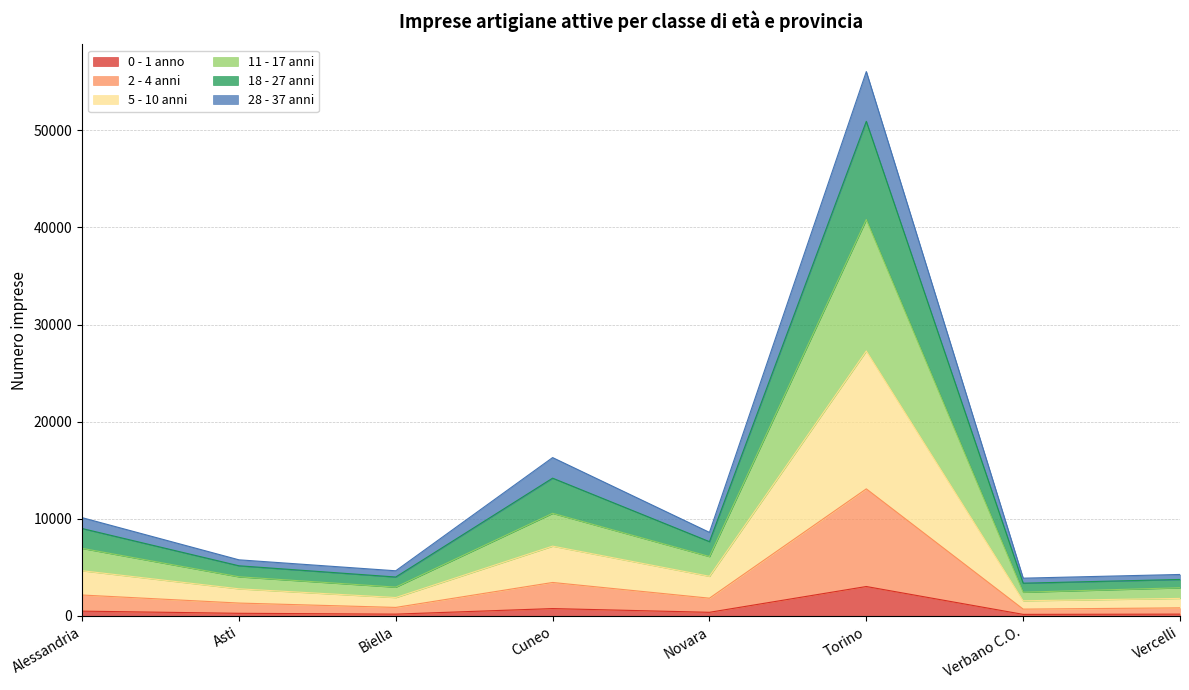

True or false: 0 - 1 anno has a value of 3026 at Torino.

True